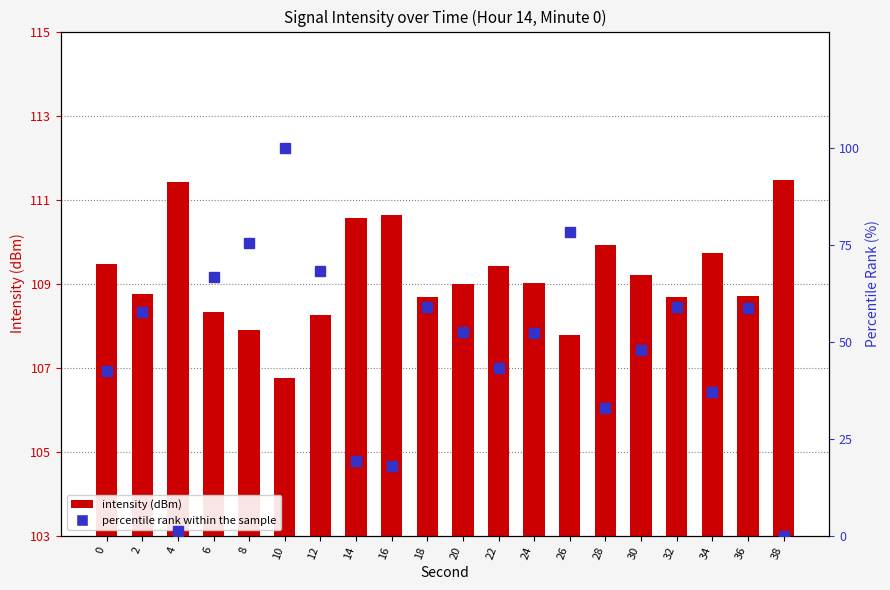

What are all the series names shown in the legend?

intensity (dBm), percentile rank within the sample